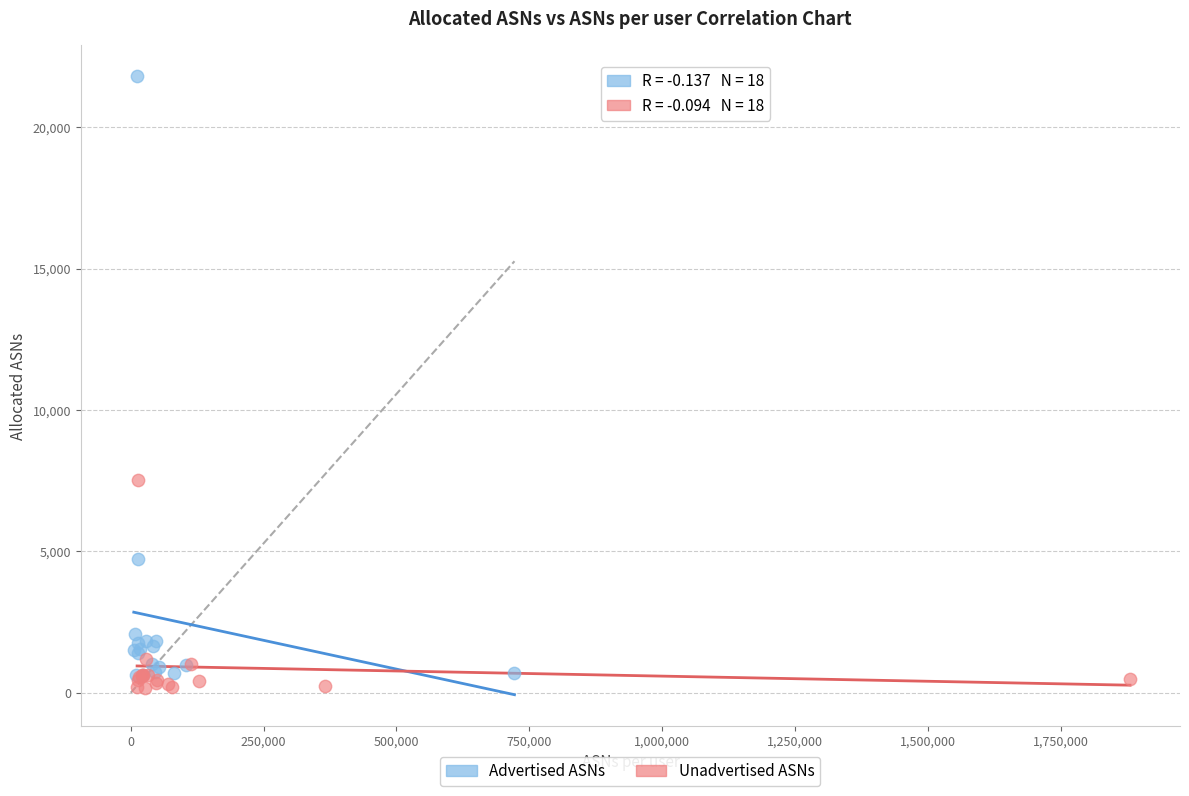

What are all the series names shown in the legend?

Advertised ASNs, Unadvertised ASNs